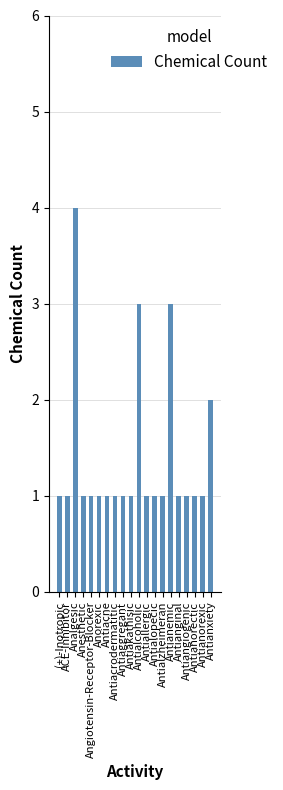

Does the chart contain stacked bars?

No